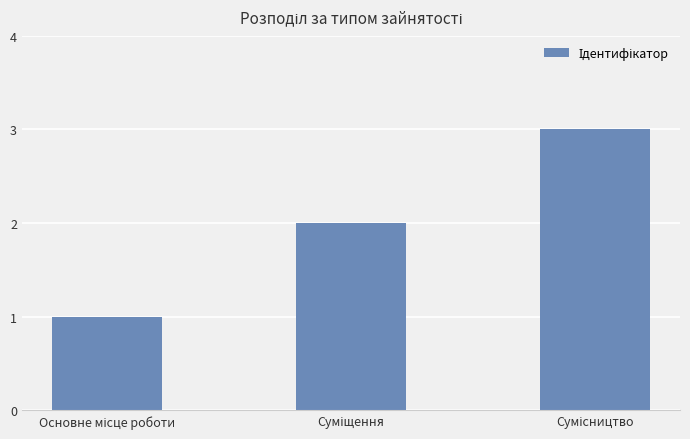

What is the greatest value displayed?

3